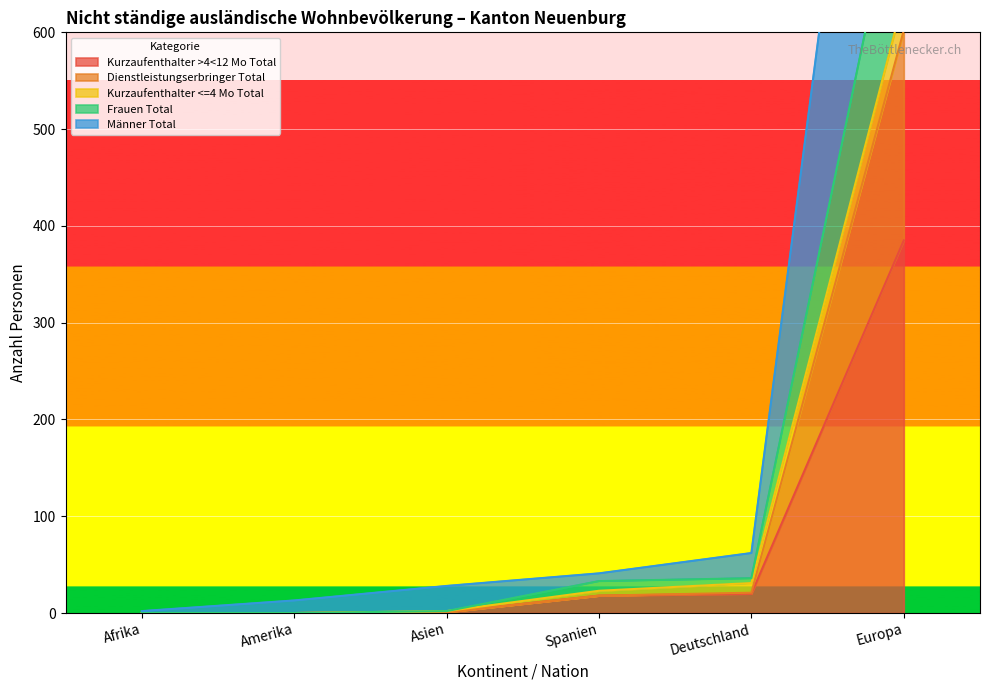

At which category is the sum across all series the highest?

Europa